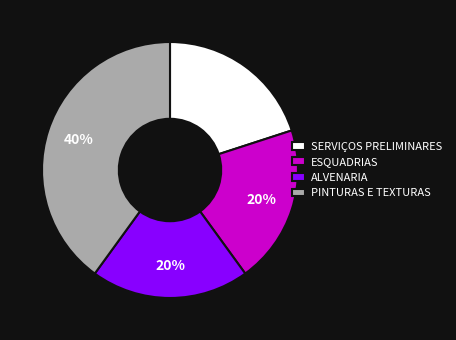

What percentage is the PINTURAS E TEXTURAS slice, to the nearest percent?

40%